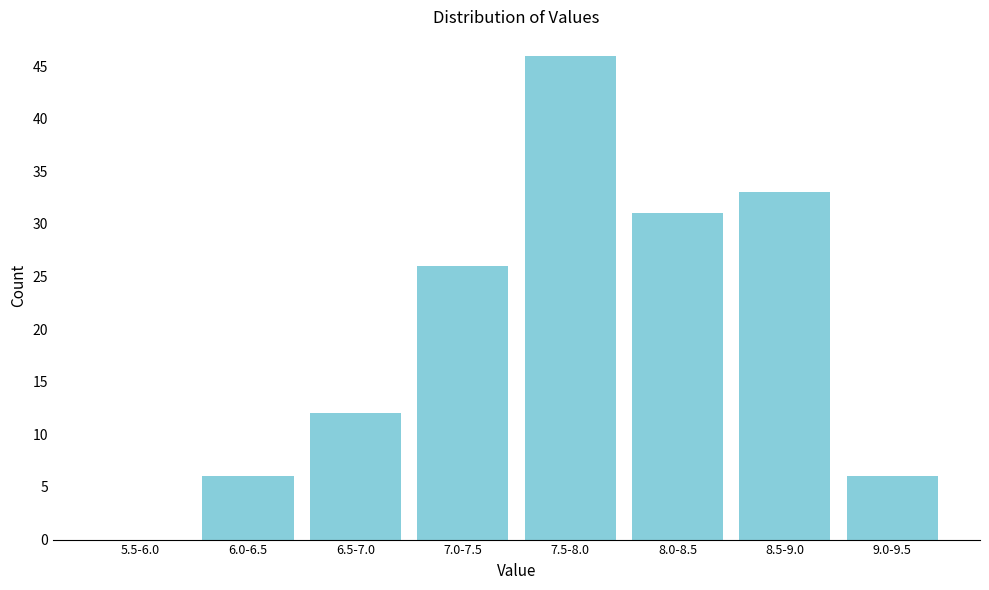

Reading left to right, transcribe all the data shown in this chart.

5.5-6.0=0	6.0-6.5=6	6.5-7.0=12	7.0-7.5=26	7.5-8.0=46	8.0-8.5=31	8.5-9.0=33	9.0-9.5=6